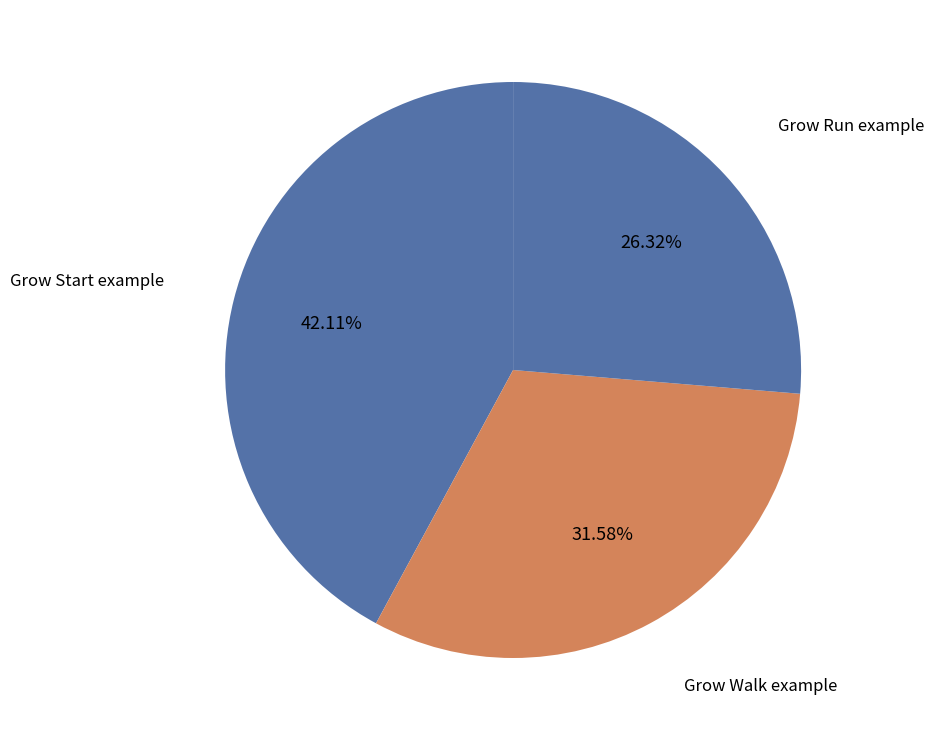

How many segments does this pie chart have?

3